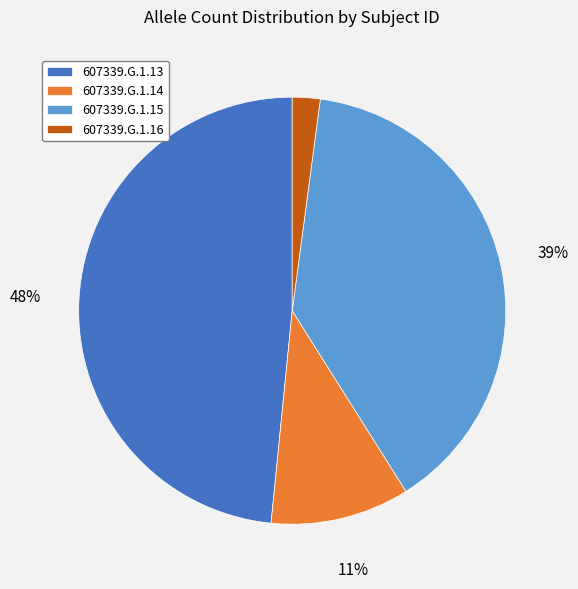

What percentage is the 607339.G.1.13 slice, to the nearest percent?

48%